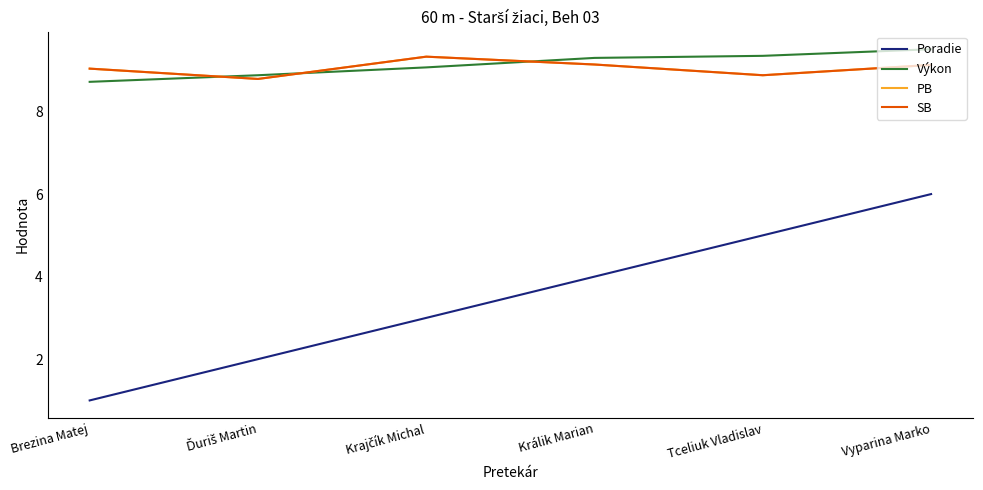

Reading left to right, extract all data points from this chart.

Poradie: Brezina Matej=1.0	Ďuriš Martin=2.0	Krajčík Michal=3.0	Králik Marian=4.0	Tceliuk Vladislav=5.0	Vyparina Marko=6.0
Výkon: Brezina Matej=8.7	Ďuriš Martin=8.9	Krajčík Michal=9.1	Králik Marian=9.3	Tceliuk Vladislav=9.3	Vyparina Marko=9.5
PB: Brezina Matej=9.0	Ďuriš Martin=8.8	Krajčík Michal=9.3	Králik Marian=9.1	Tceliuk Vladislav=8.9	Vyparina Marko=9.1
SB: Brezina Matej=9.0	Ďuriš Martin=8.8	Krajčík Michal=9.3	Králik Marian=9.1	Tceliuk Vladislav=8.9	Vyparina Marko=9.1